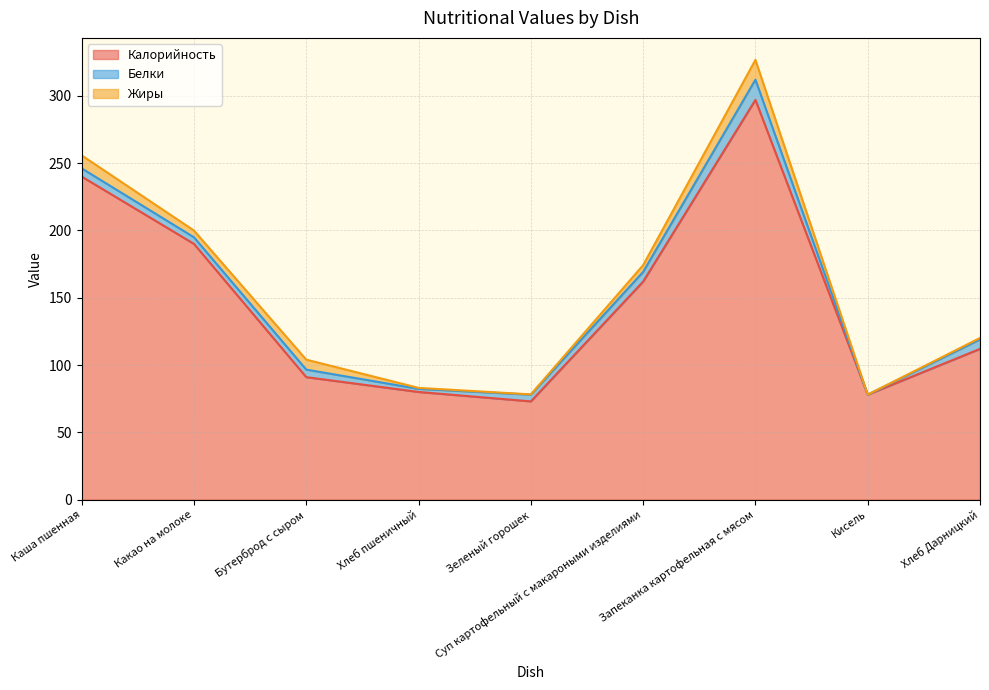

Where does the Калорийность series first go above 112?

Каша пшенная